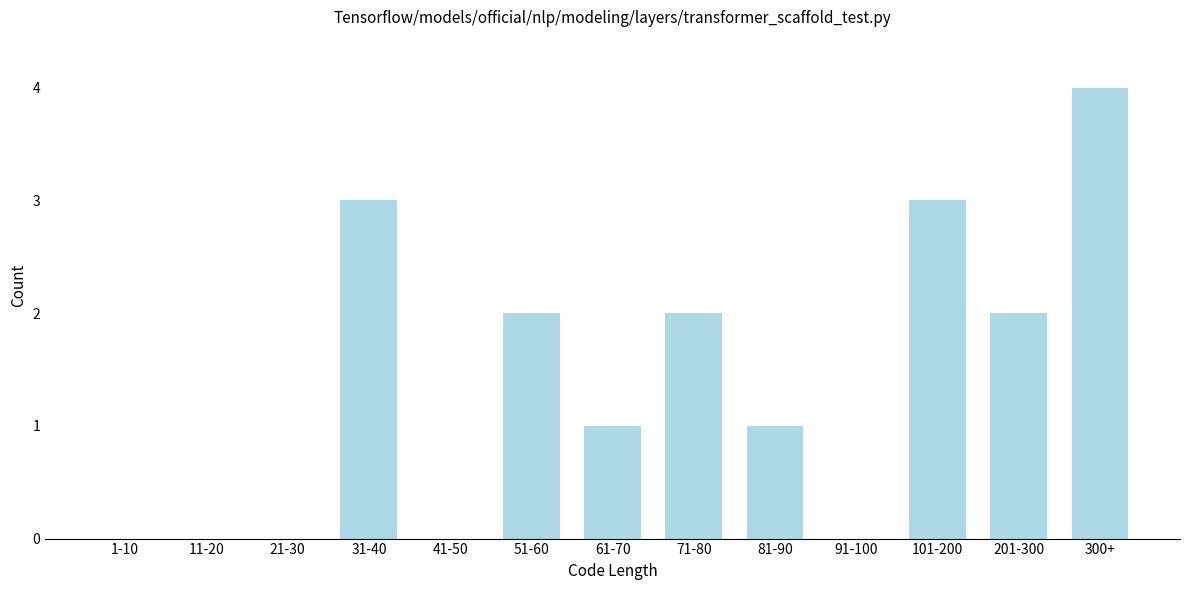

Reading left to right, what are all the values shown in this chart?

1-10=0	11-20=0	21-30=0	31-40=3	41-50=0	51-60=2	61-70=1	71-80=2	81-90=1	91-100=0	101-200=3	201-300=2	300+=4